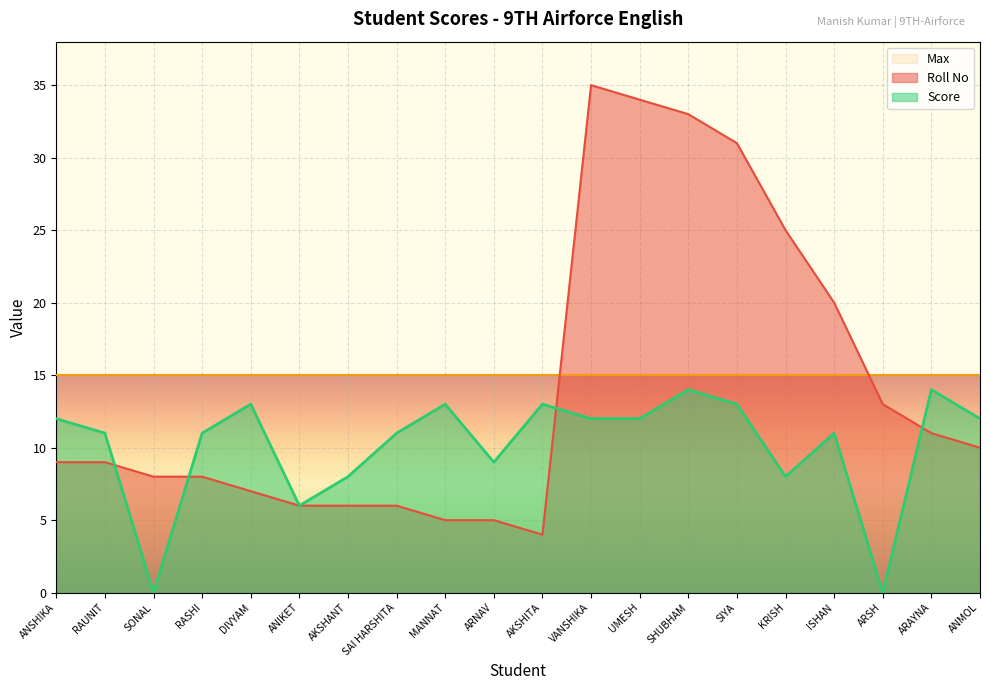

Where is Score nearest to the value 7?

ANIKET